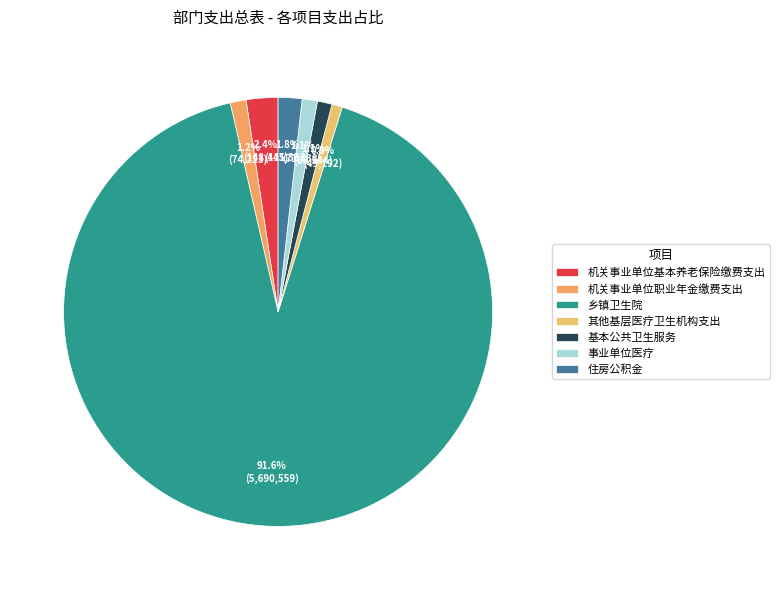

Which category has the smallest portion of the pie?

其他基层医疗卫生机构支出